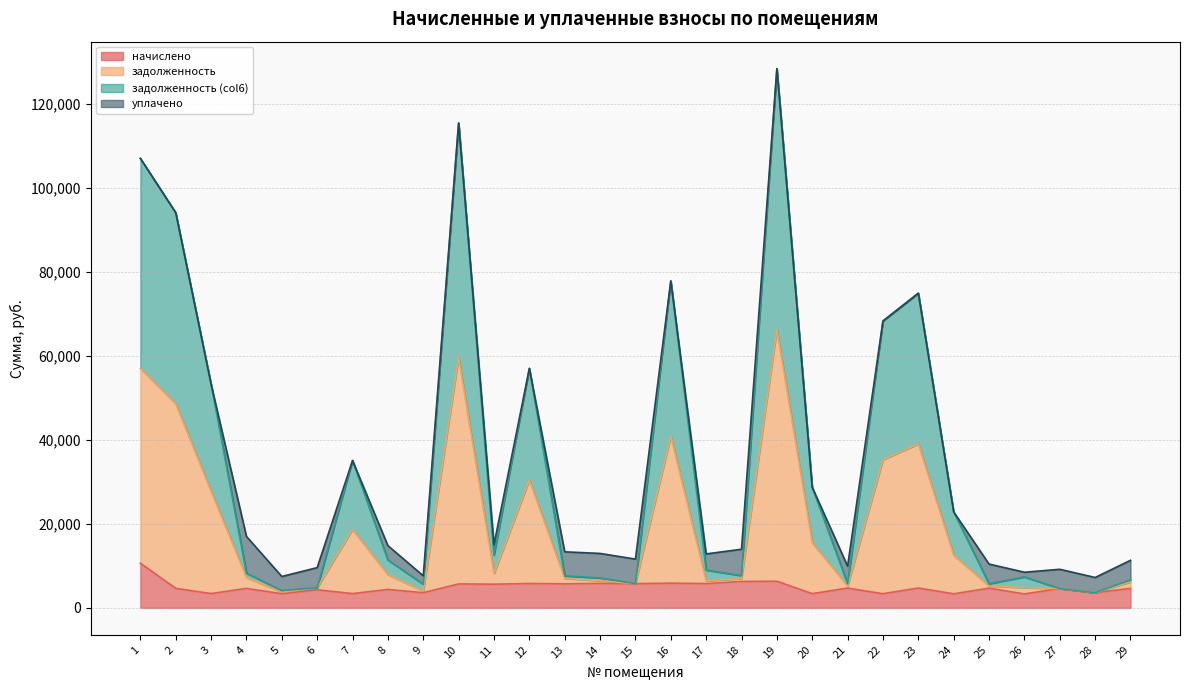

What is the highest value of the начислено series?

10637.1